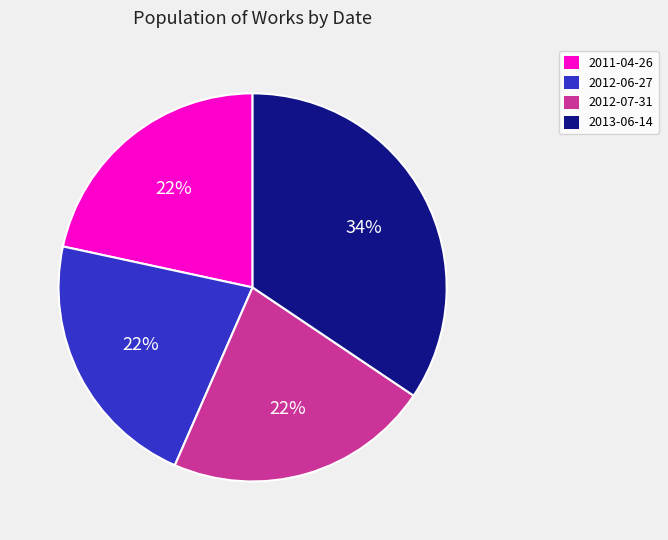

Is it true that 2013-06-14 is 47% of the pie?

False